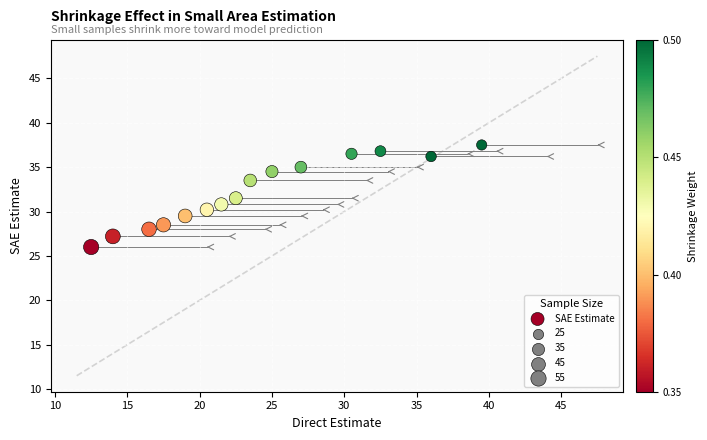

What is the range of Y values (max minus min)?

11.5